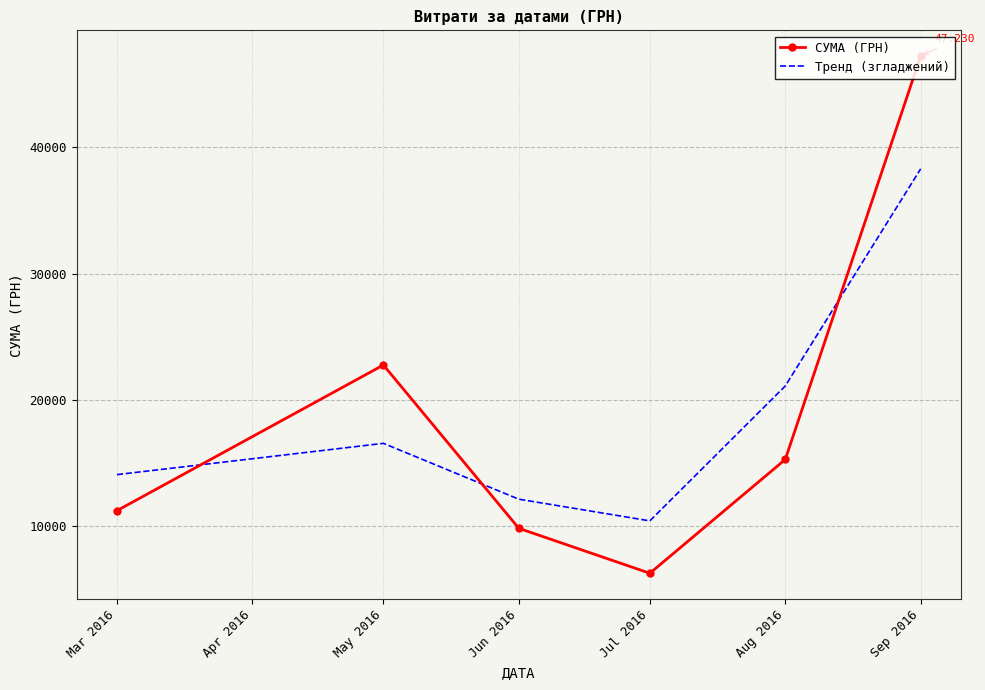

What is the maximum value for СУМА (ГРН)?

47229.9